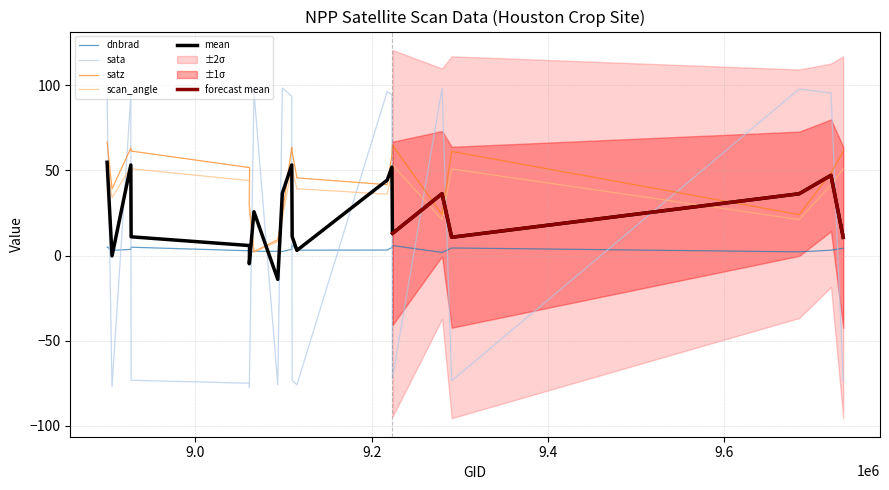

What is the smallest value displayed?

-77.4